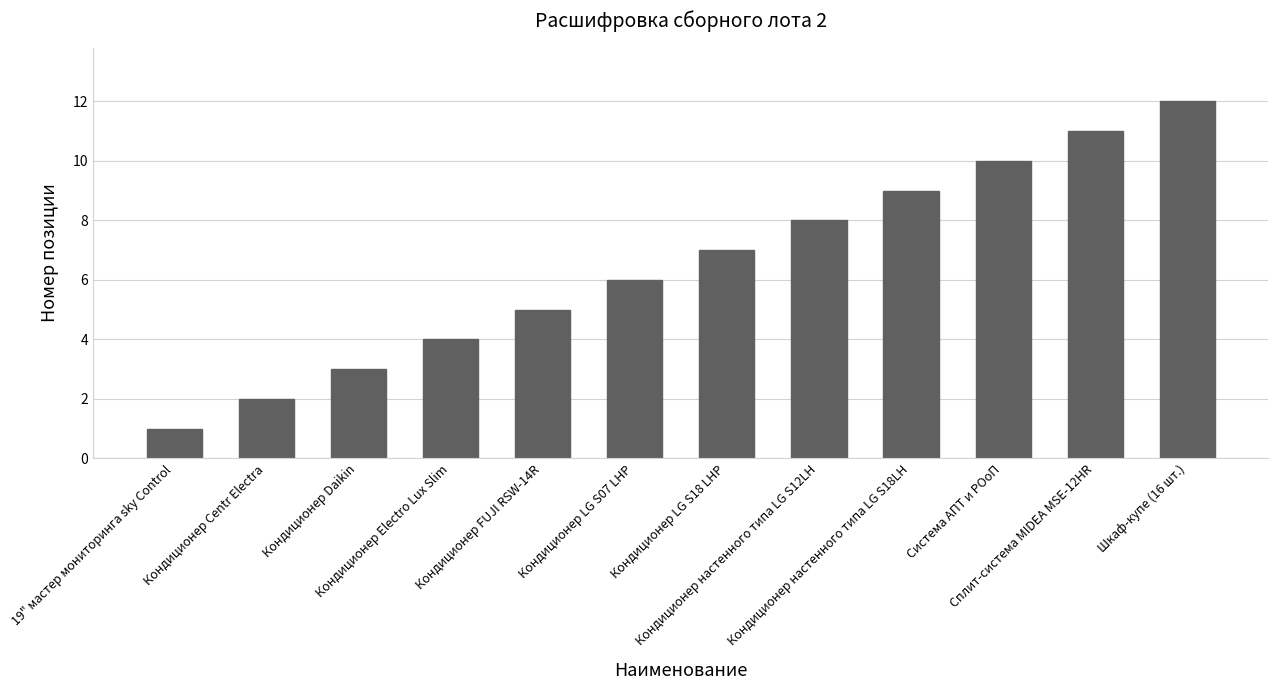

Approximately how many times larger is the value at Кондиционер Daikin compared to Сплит-система MIDEA MSE-12HR?

0.3